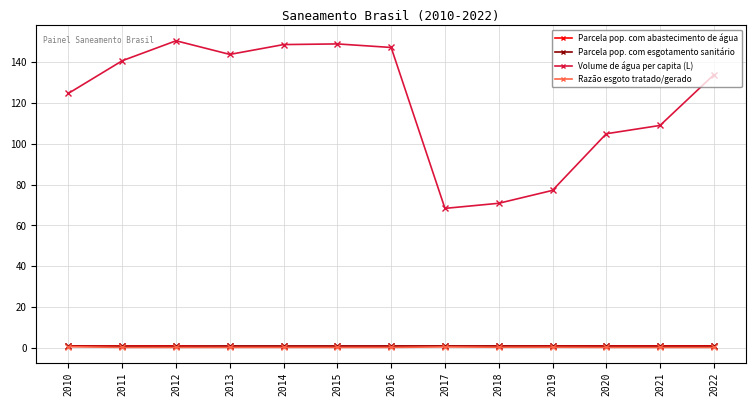

What is the difference between the second highest and second lowest values in the Parcela pop. com esgotamento sanitário series?

0.2